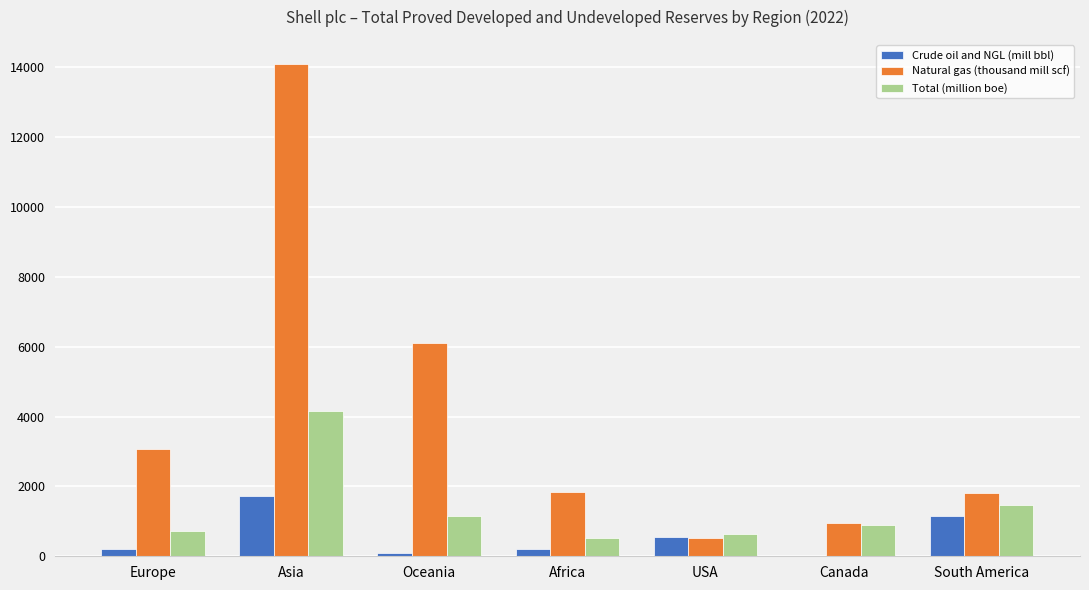

What is the sum of all Natural gas (thousand mill scf) values?

28407